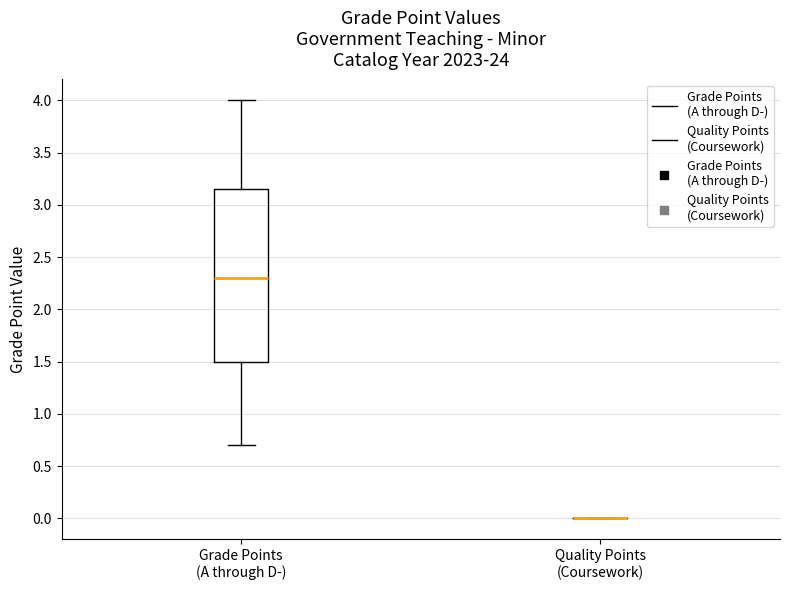

Comparing the boxes themselves (not the whiskers), which one is the tallest?

Grade Points (A through D-)